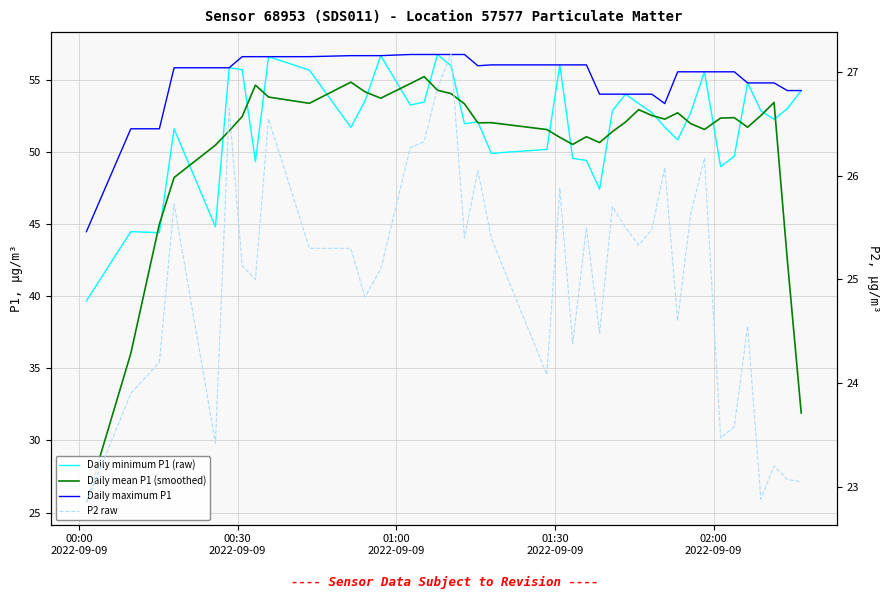

How many lines are shown in the chart?

4